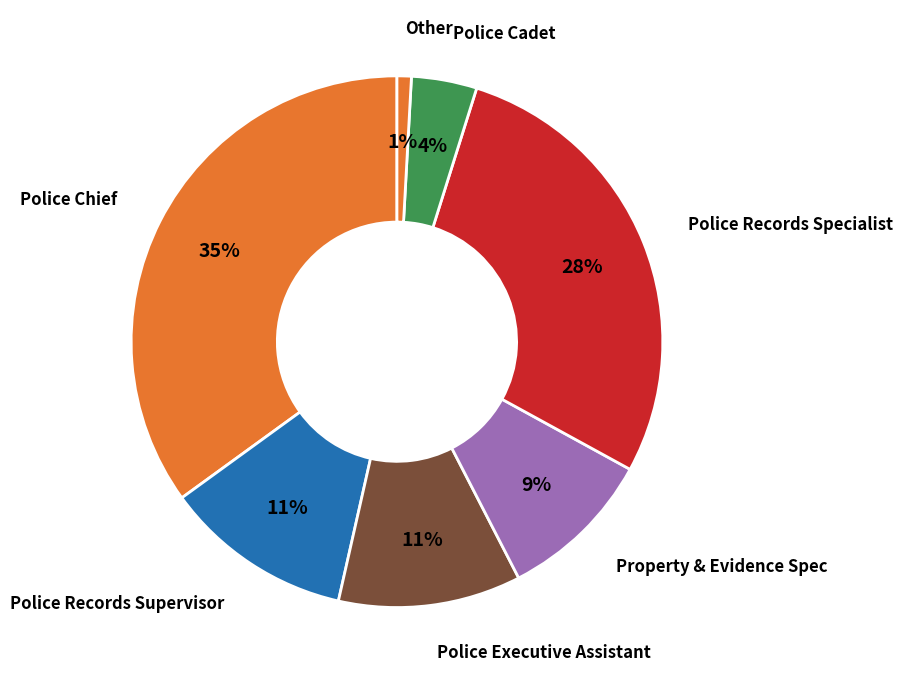

True or false: Police Records Supervisor accounts for 21% of the total.

False